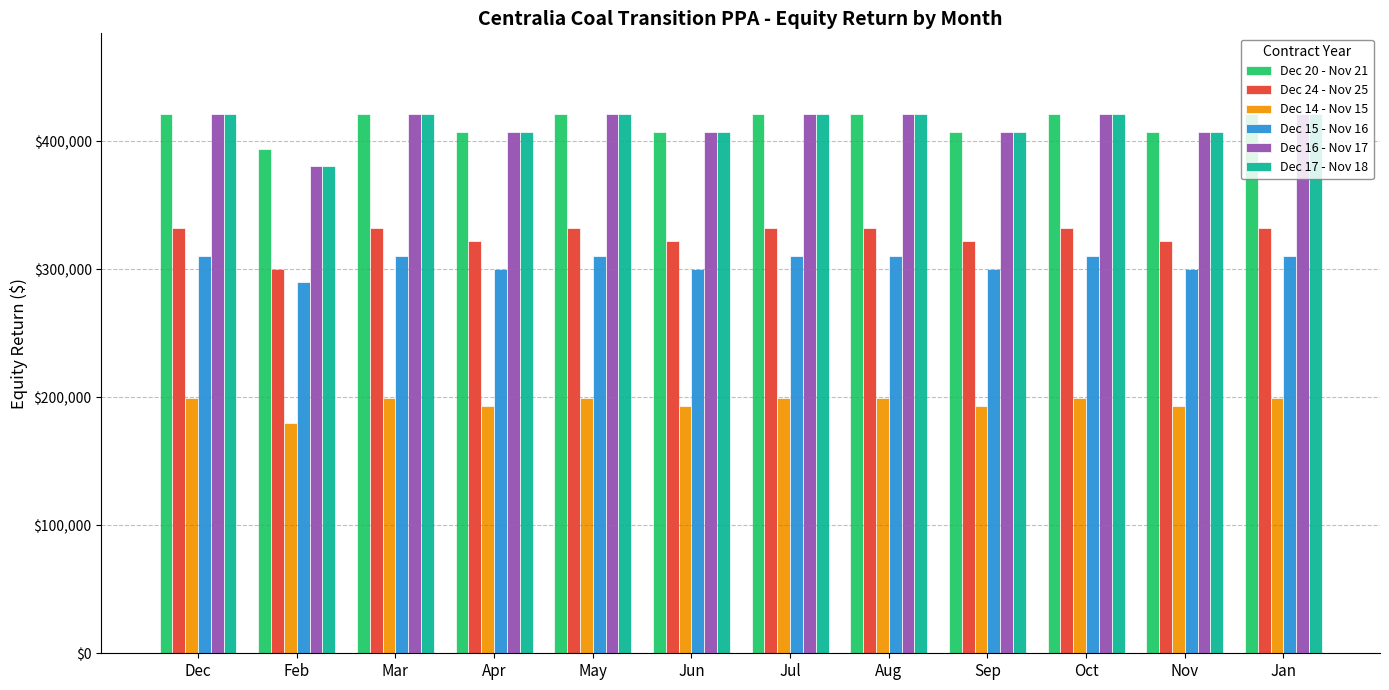

Does the chart contain stacked bars?

No